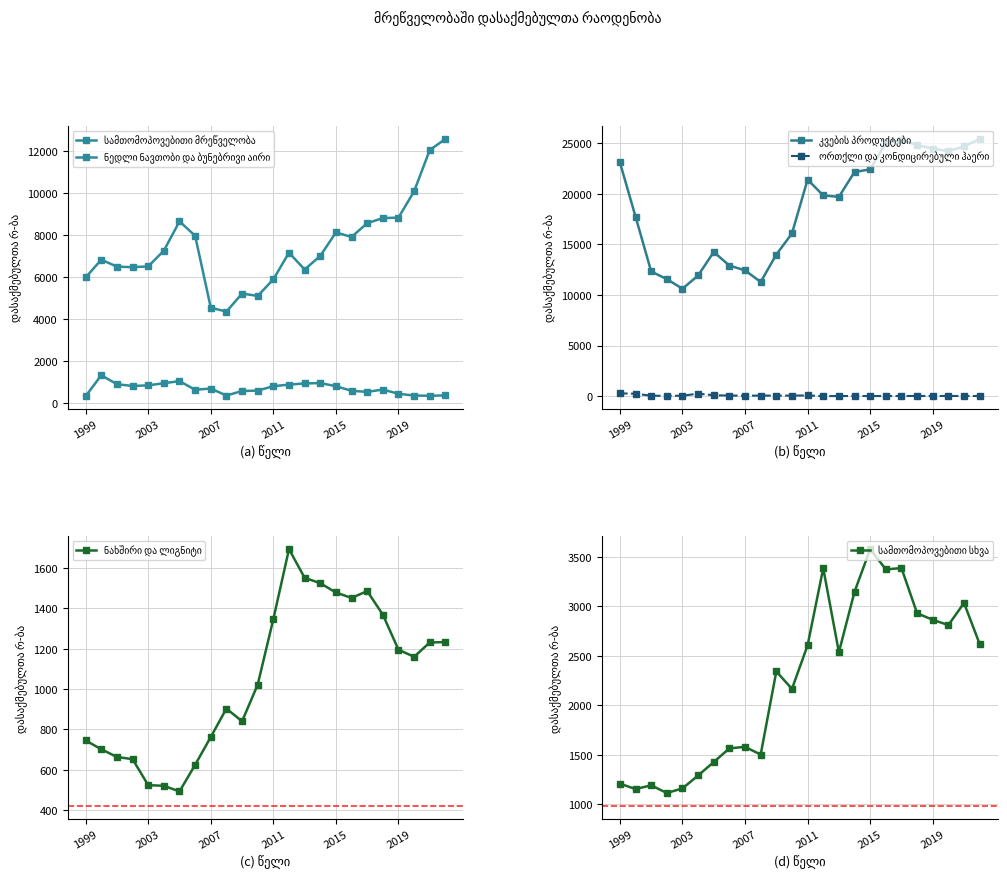

What is the difference between the second highest and minimum values in the კვების პროდუქტები series?

14680.0